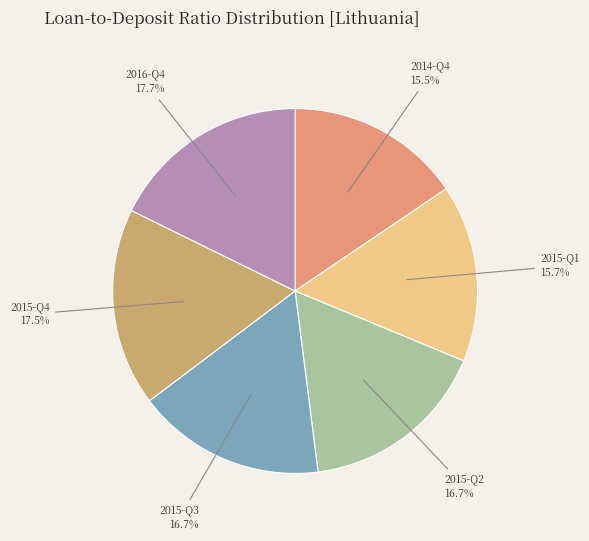

Does any single category account for the majority?

No